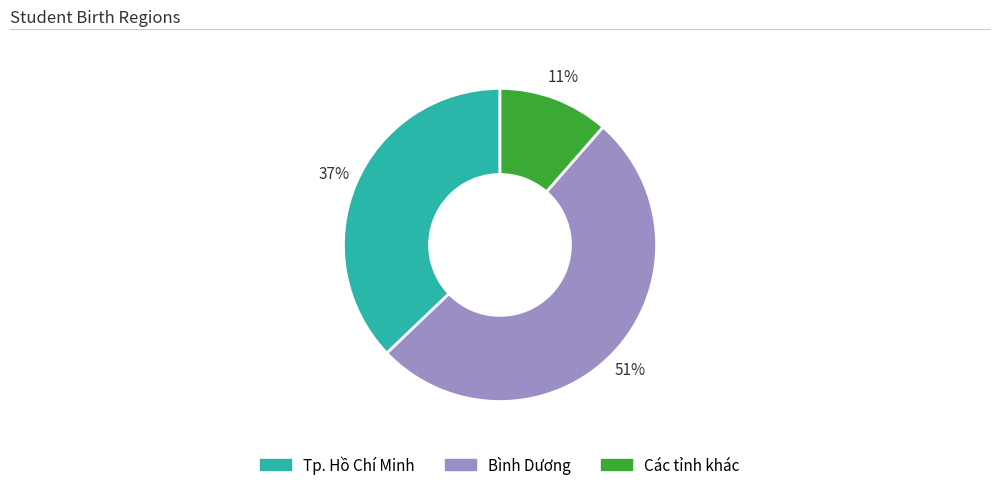

What is the smallest slice in the pie chart?

Các tỉnh khác